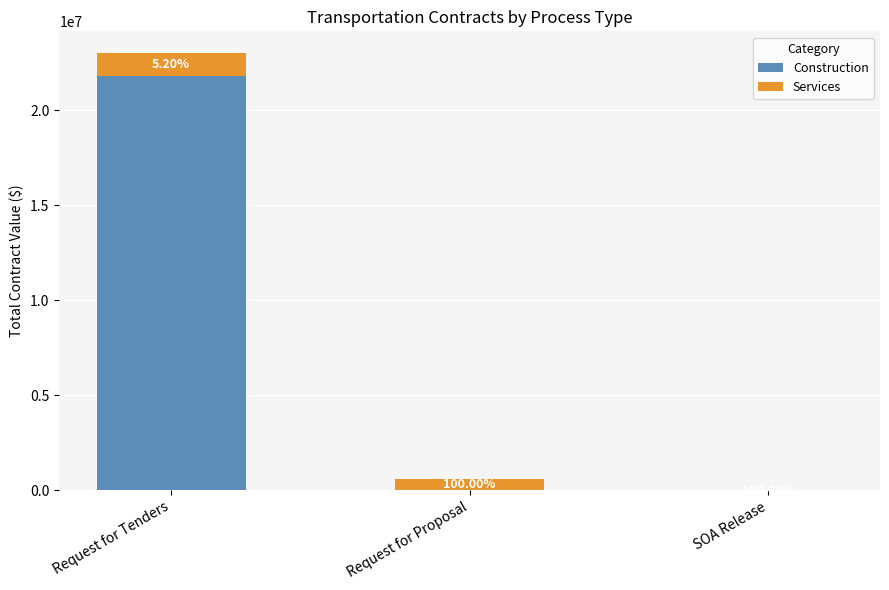

What are all the series names shown in the legend?

Construction, Services